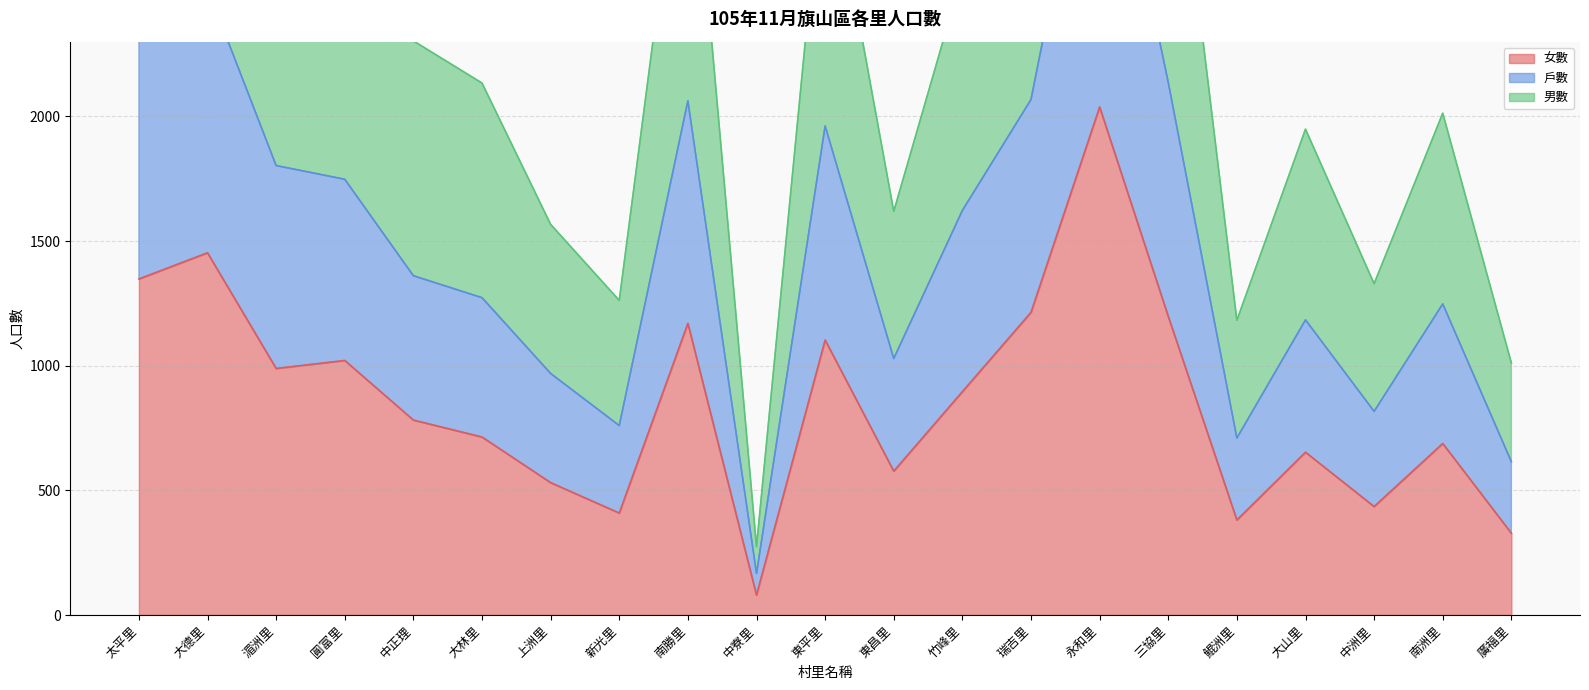

True or false: 男數 and 戶數 cross at least once.

False